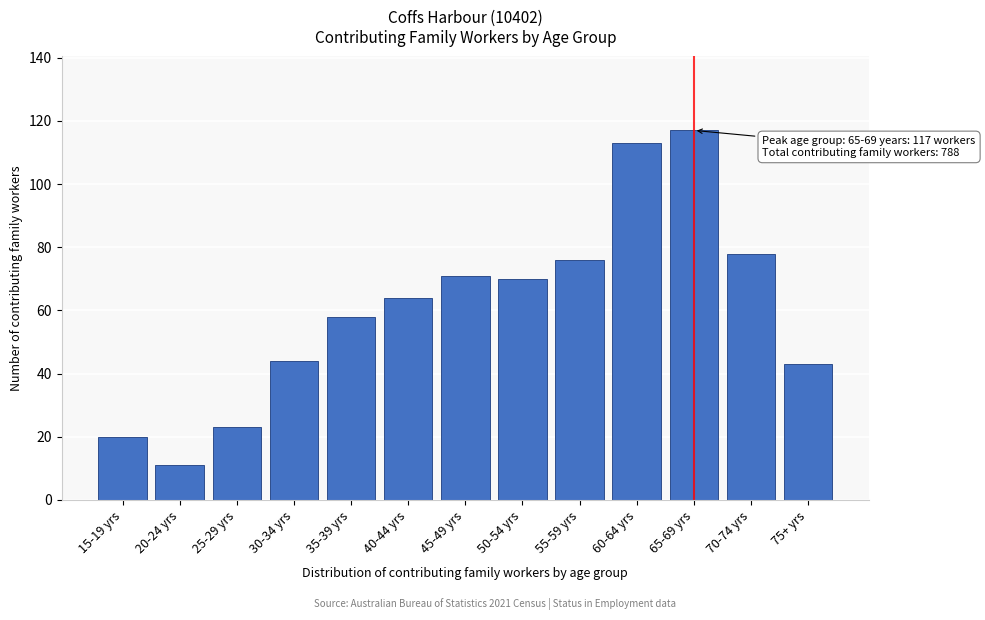

Reading left to right, list all the values displayed in this chart.

15-19 yrs=20	20-24 yrs=11	25-29 yrs=23	30-34 yrs=44	35-39 yrs=58	40-44 yrs=64	45-49 yrs=71	50-54 yrs=70	55-59 yrs=76	60-64 yrs=113	65-69 yrs=117	70-74 yrs=78	75+ yrs=43